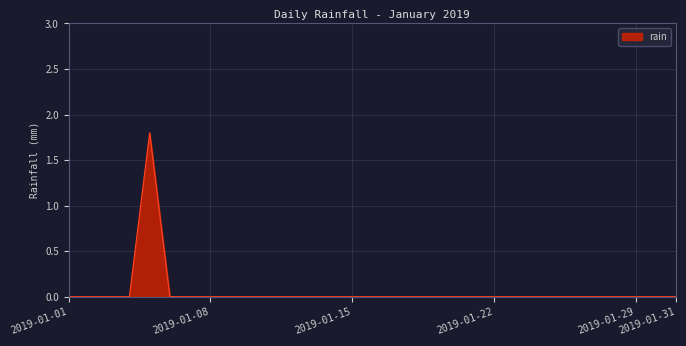

What is the greatest value displayed?

1.8